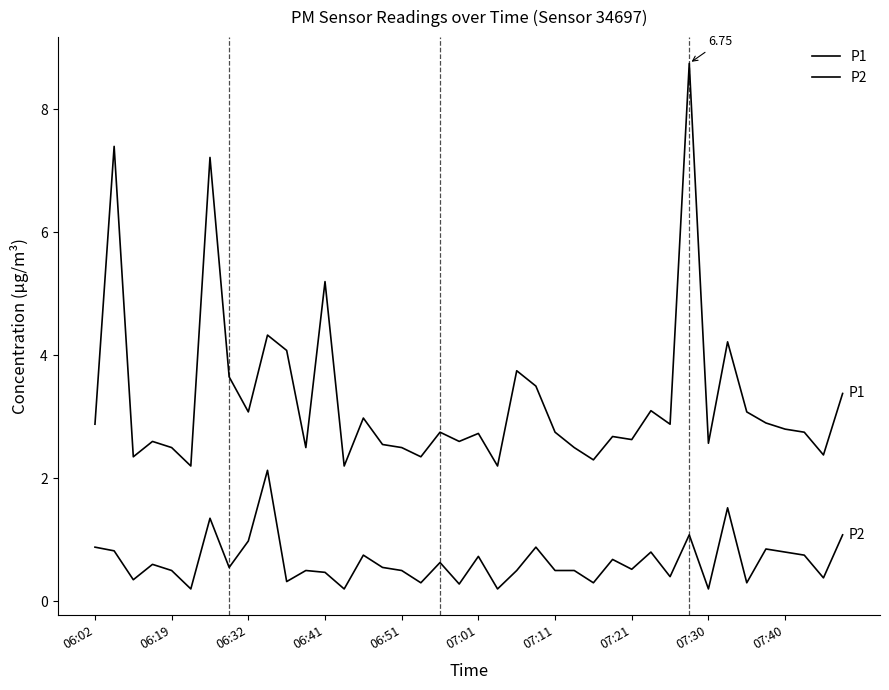

How many lines are shown in the chart?

2